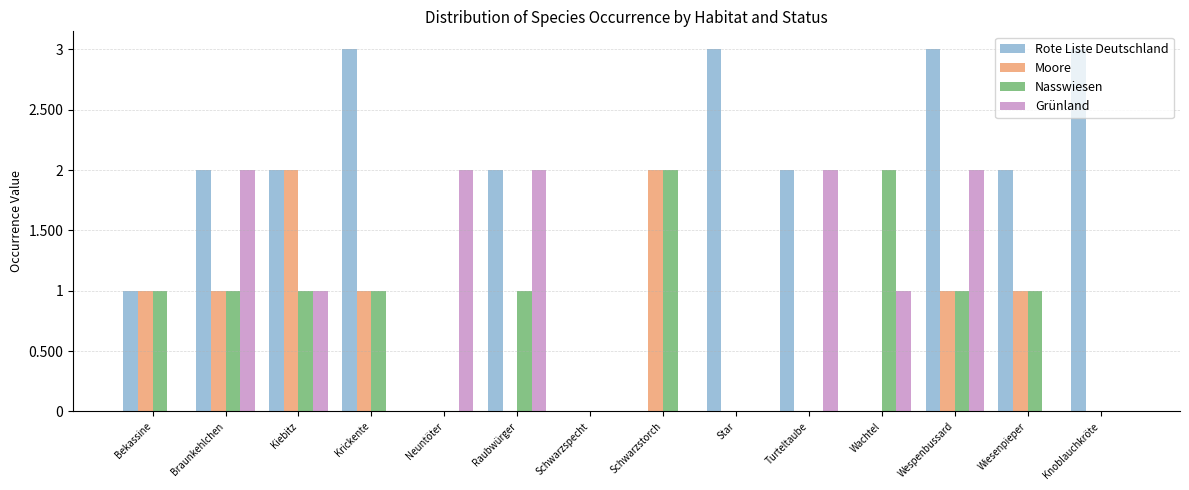

Between Neuntöter and Turteltaube, which series saw the biggest shift?

Rote Liste Deutschland